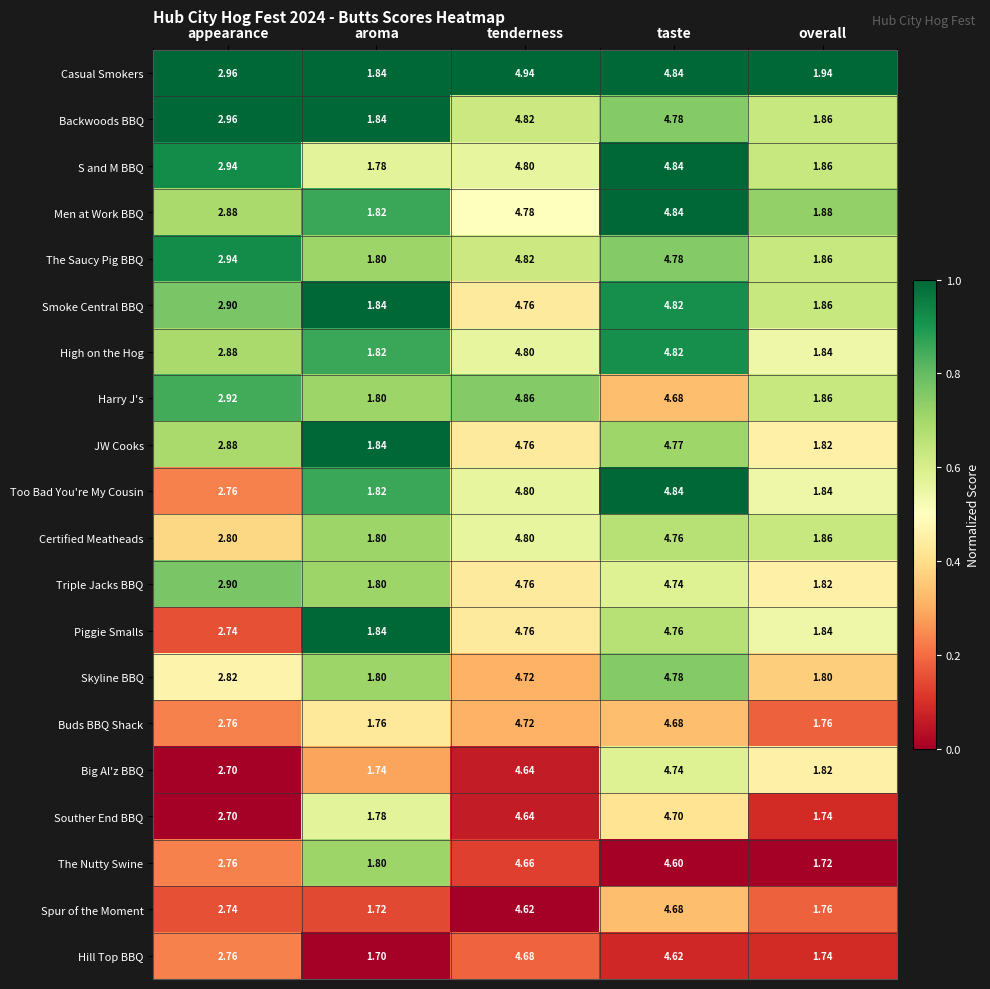

Which series has the widest spread of values?

Casual Smokers